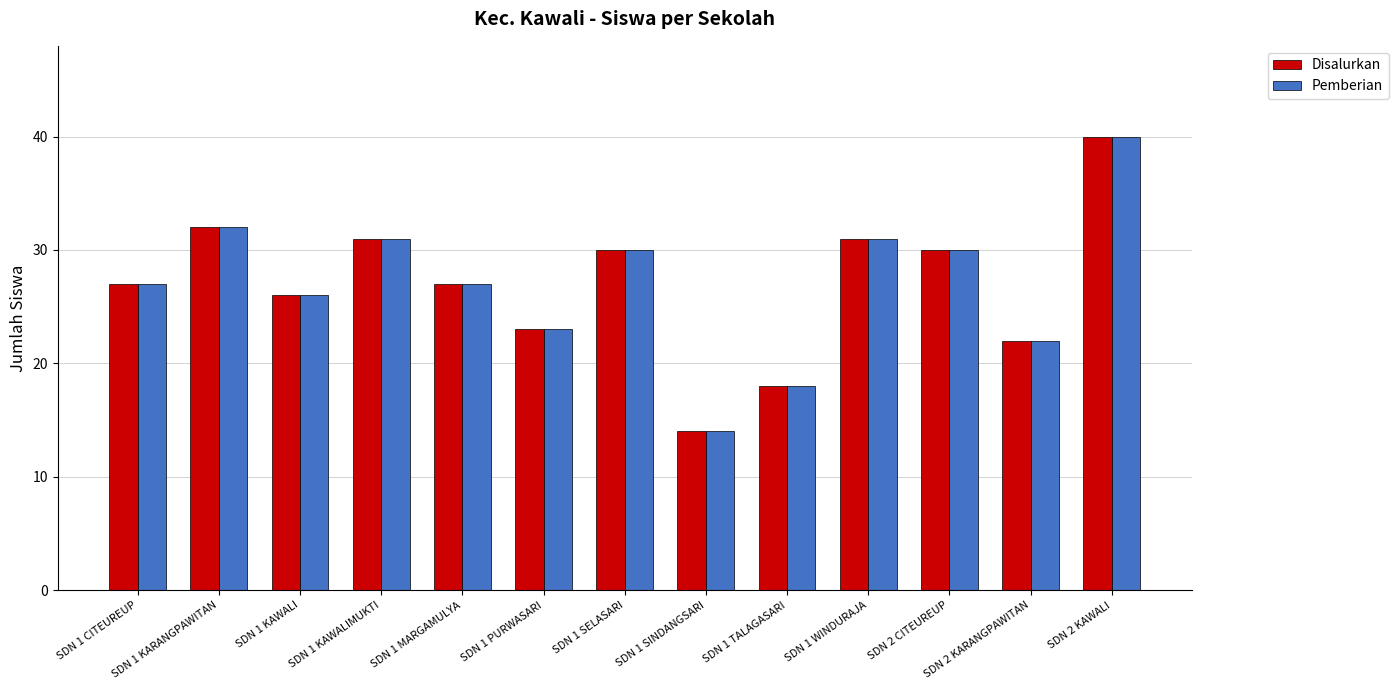

Reading right to left, what are all the values shown in this chart?

Disalurkan: SDN 2 KAWALI=40	SDN 2 KARANGPAWITAN=22	SDN 2 CITEUREUP=30	SDN 1 WINDURAJA=31	SDN 1 TALAGASARI=18	SDN 1 SINDANGSARI=14	SDN 1 SELASARI=30	SDN 1 PURWASARI=23	SDN 1 MARGAMULYA=27	SDN 1 KAWALIMUKTI=31	SDN 1 KAWALI=26	SDN 1 KARANGPAWITAN=32	SDN 1 CITEUREUP=27
Pemberian: SDN 2 KAWALI=40	SDN 2 KARANGPAWITAN=22	SDN 2 CITEUREUP=30	SDN 1 WINDURAJA=31	SDN 1 TALAGASARI=18	SDN 1 SINDANGSARI=14	SDN 1 SELASARI=30	SDN 1 PURWASARI=23	SDN 1 MARGAMULYA=27	SDN 1 KAWALIMUKTI=31	SDN 1 KAWALI=26	SDN 1 KARANGPAWITAN=32	SDN 1 CITEUREUP=27